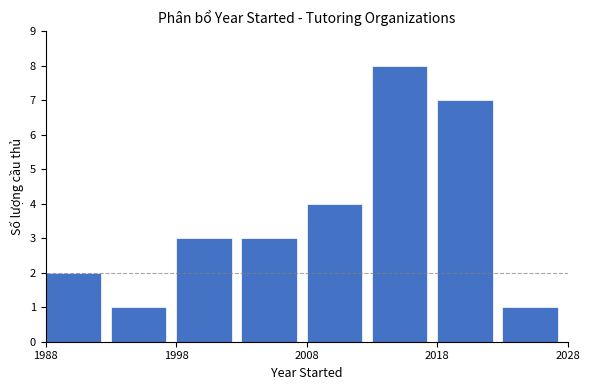

Reading left to right, list every bar in this chart as the range it spans on the x-axis followed by its height. The values are not printed on the chart, so give them approximately, as read against the axis.

1988 to 1993: 2
1993 to 1998: 1
1998 to 2003: 3
2003 to 2008: 3
2008 to 2013: 4
2013 to 2018: 8
2018 to 2023: 7
2023 to 2028: 1